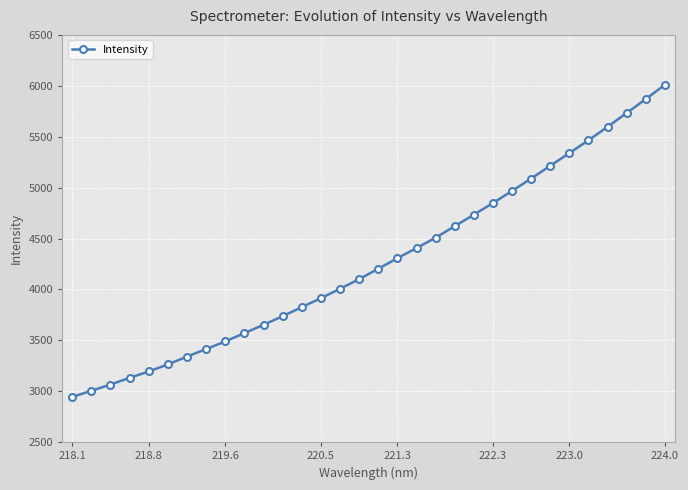

What is the difference between the second highest and minimum values?

2925.2